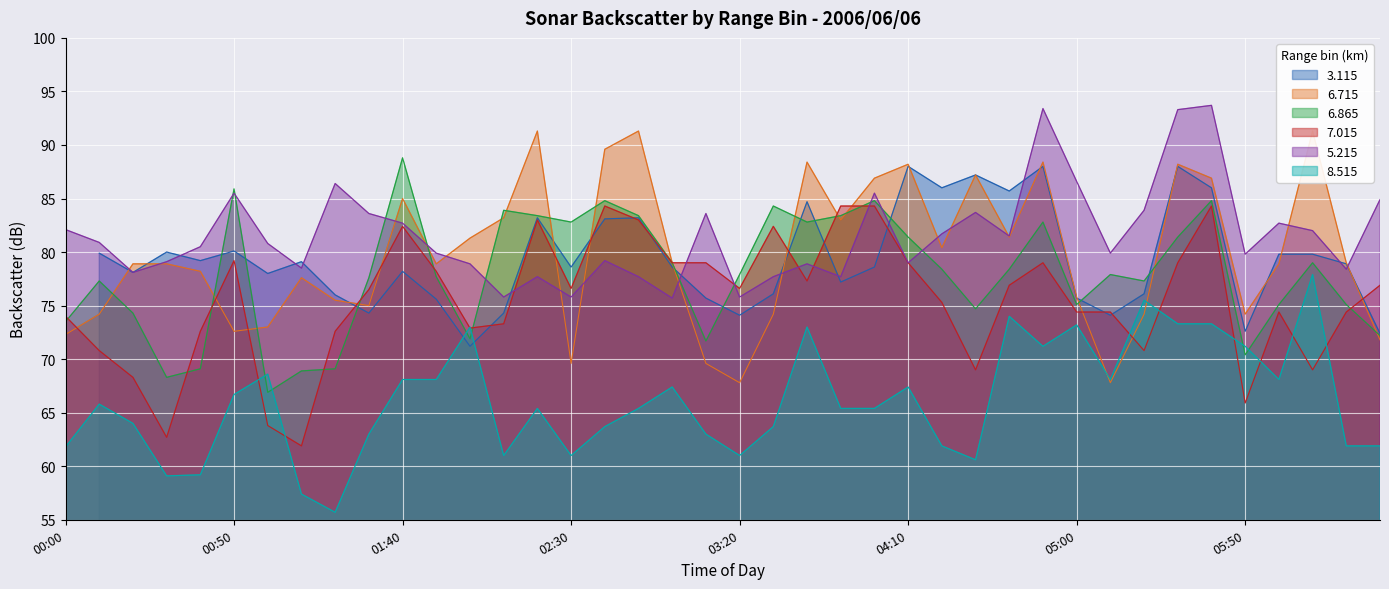

How many times do 8.515 and 6.715 cross each other?

2